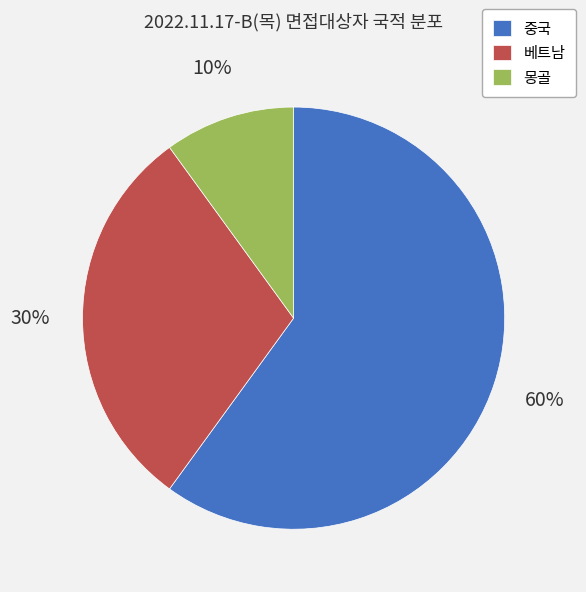

Is 몽골 the majority of the pie?

No